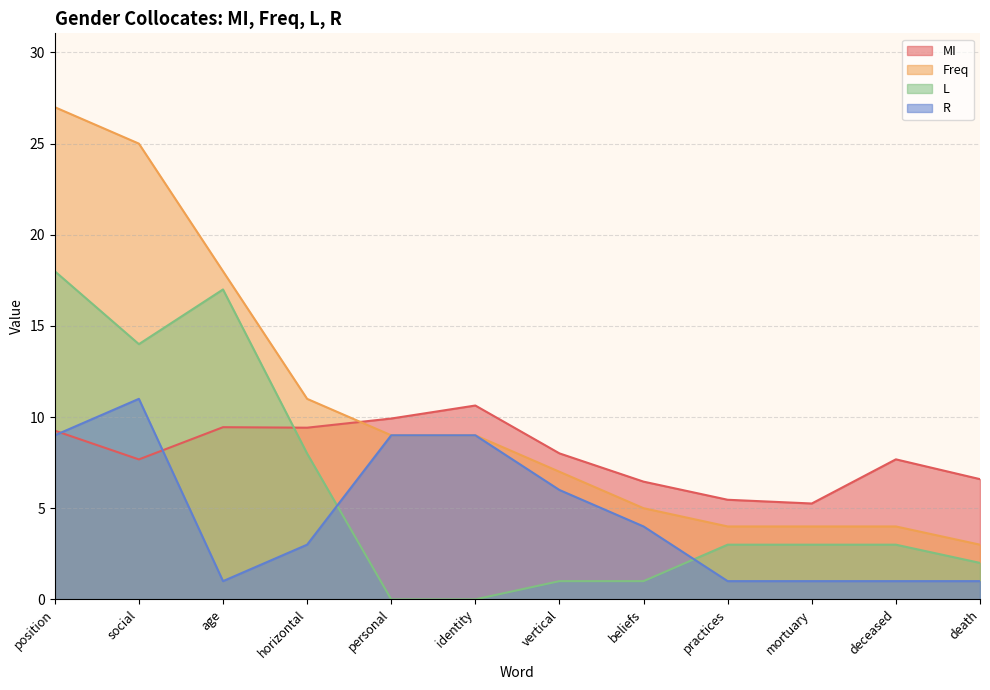

What is the difference between the maximum and second lowest values in the L series?

18.0